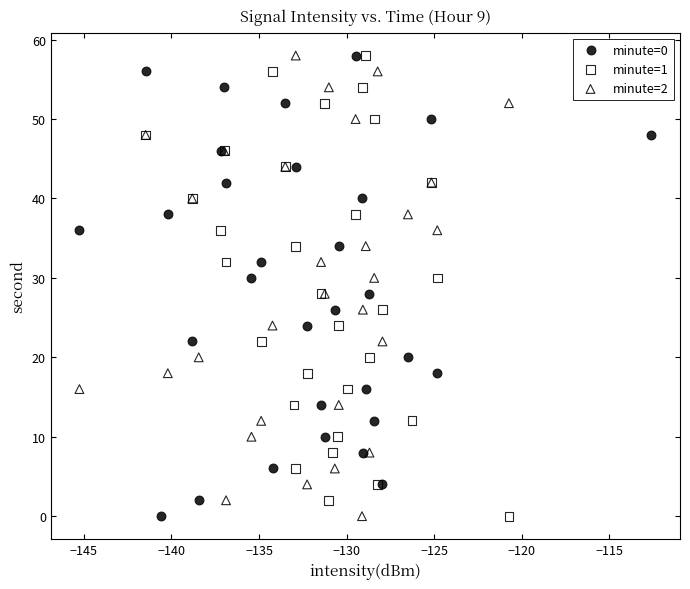

What are all the series names shown in the legend?

minute=0, minute=1, minute=2